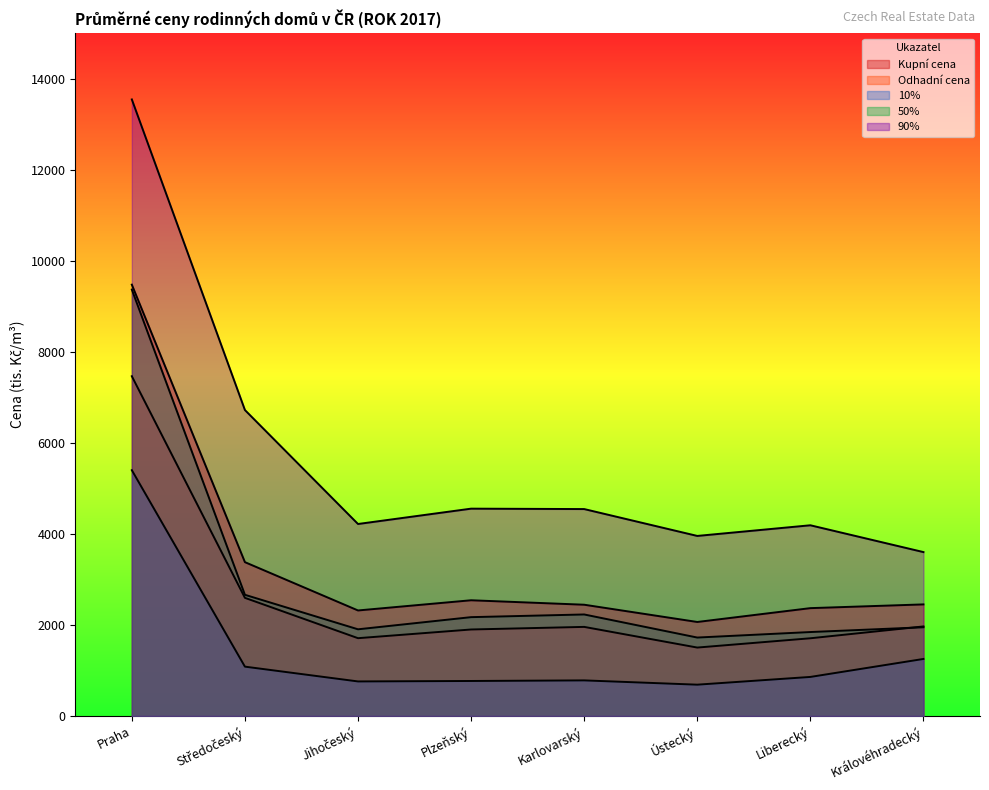

The value of Kupní cena at Liberecký is 2369. True or false?

True